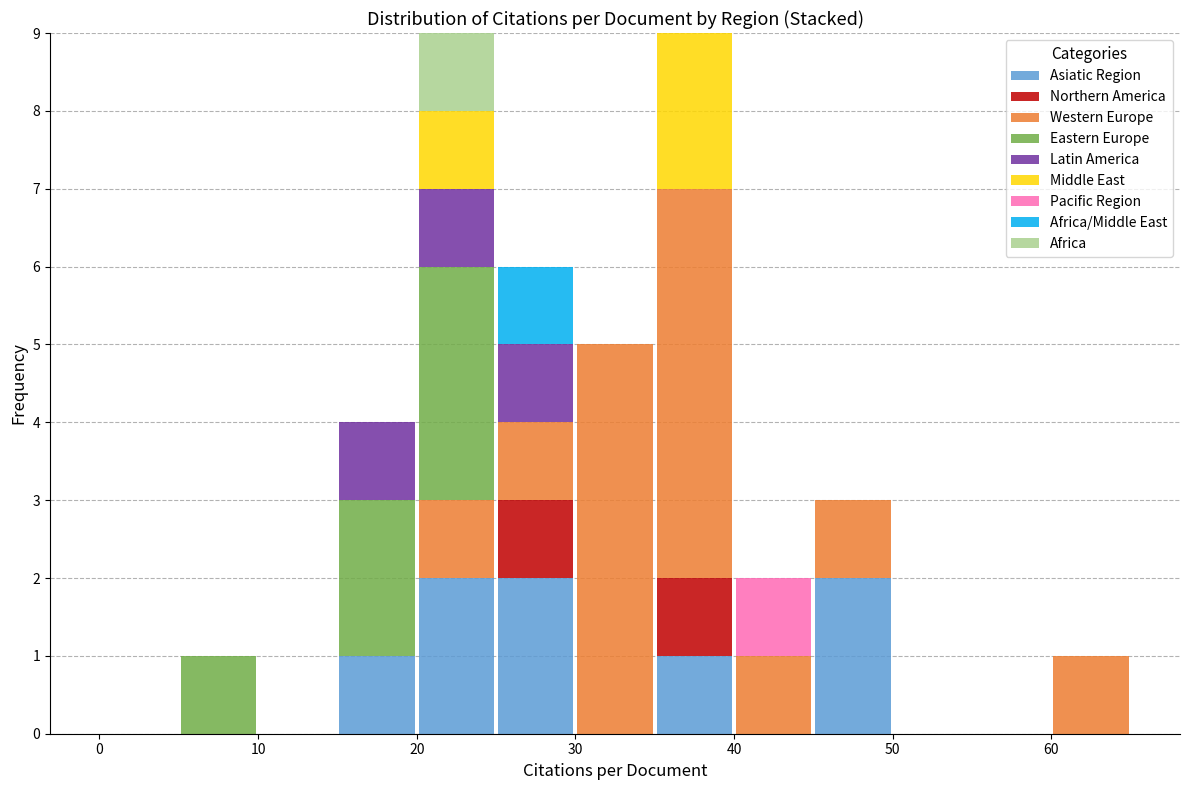

What is the total height of the stacked bar covering 20 to 25 on the x-axis? The values are not printed on the chart, so give them approximately, as read against the axis.

9